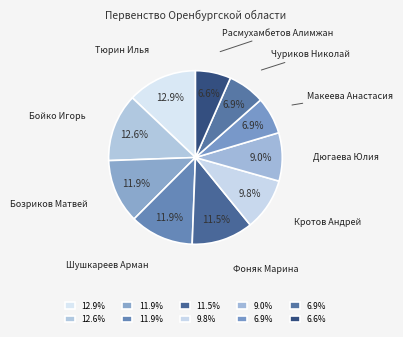

To the nearest percent, what is the average slice percentage?

10%